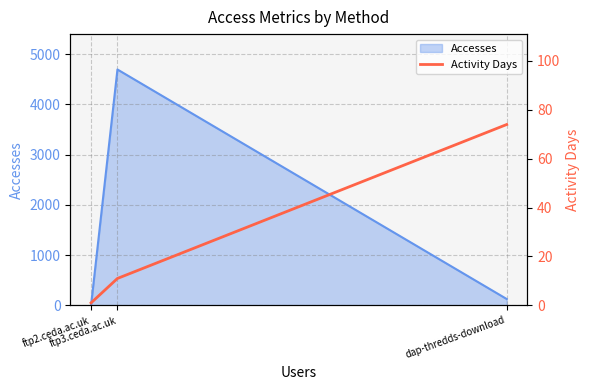

What is the difference between the second highest and minimum values?

10